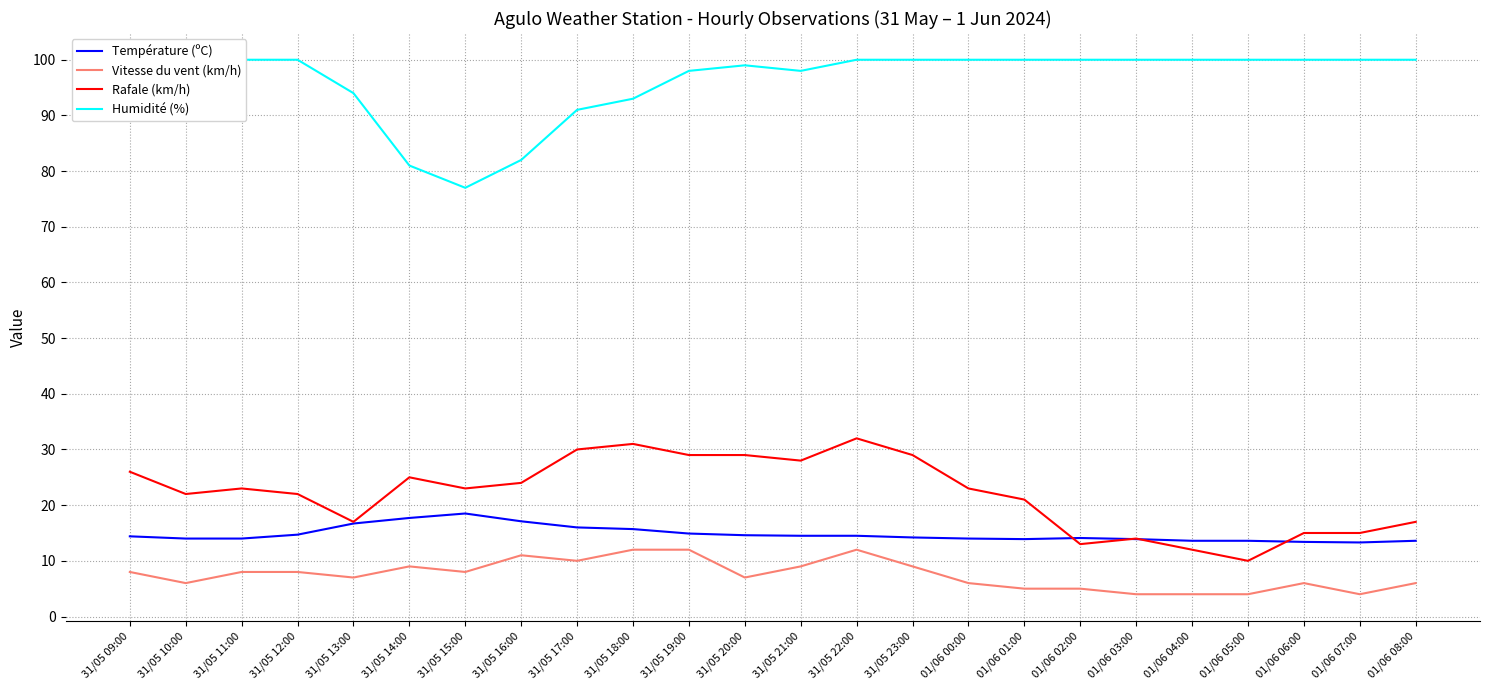

What are all the series names shown in the legend?

Température (ºC), Vitesse du vent (km/h), Rafale (km/h), Humidité (%)